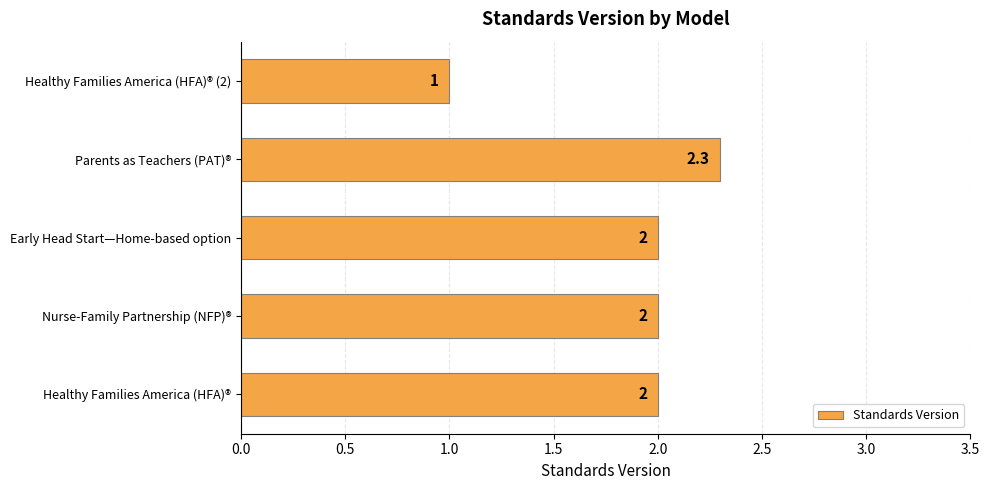

Which has a higher value, Nurse-Family Partnership (NFP)® or Healthy Families America (HFA)® (2)?

Nurse-Family Partnership (NFP)®